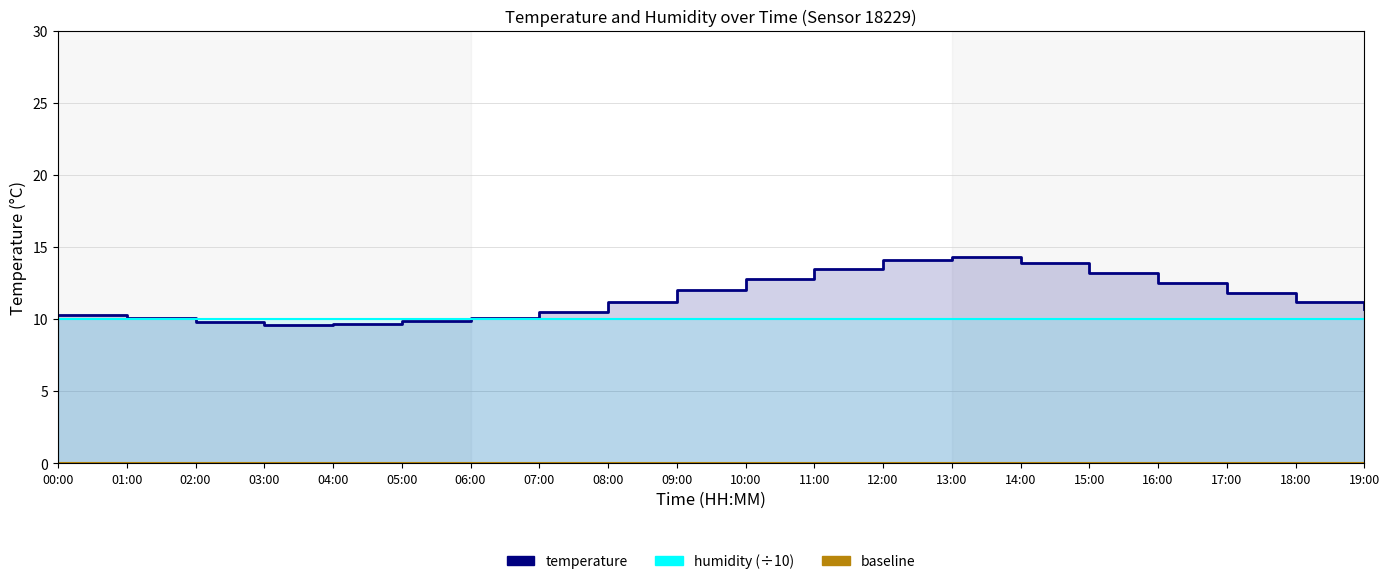

How many points are lower than both their immediate neighbors (excluding endpoints)?

1